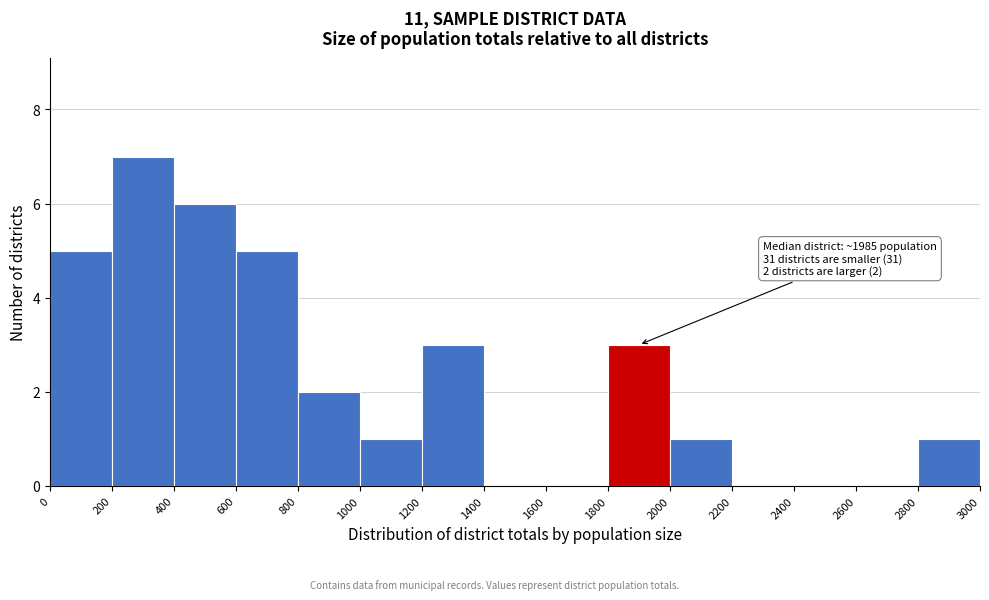

Over which range of the x-axis is the bar tallest?

200 to 400